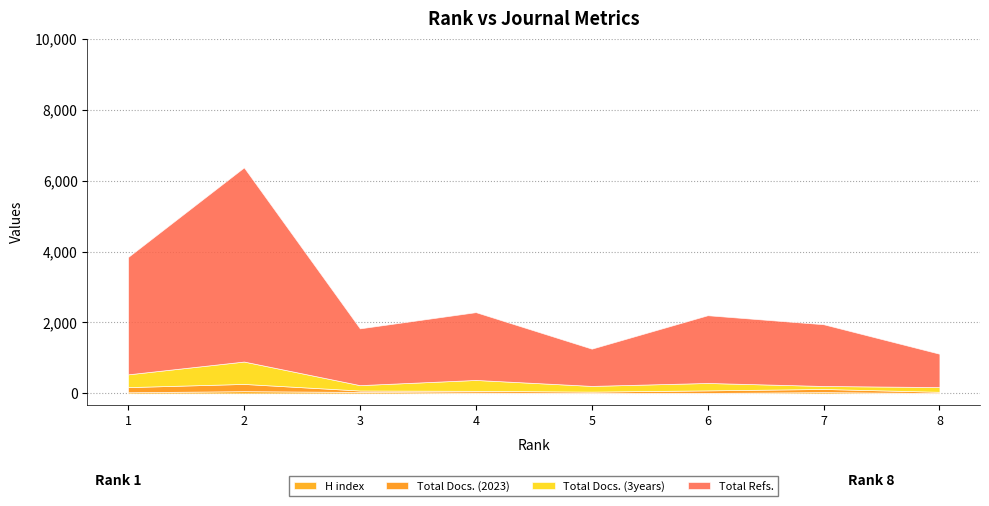

True or false: Total Docs. (3years) and Total Refs. intersect in this chart.

False